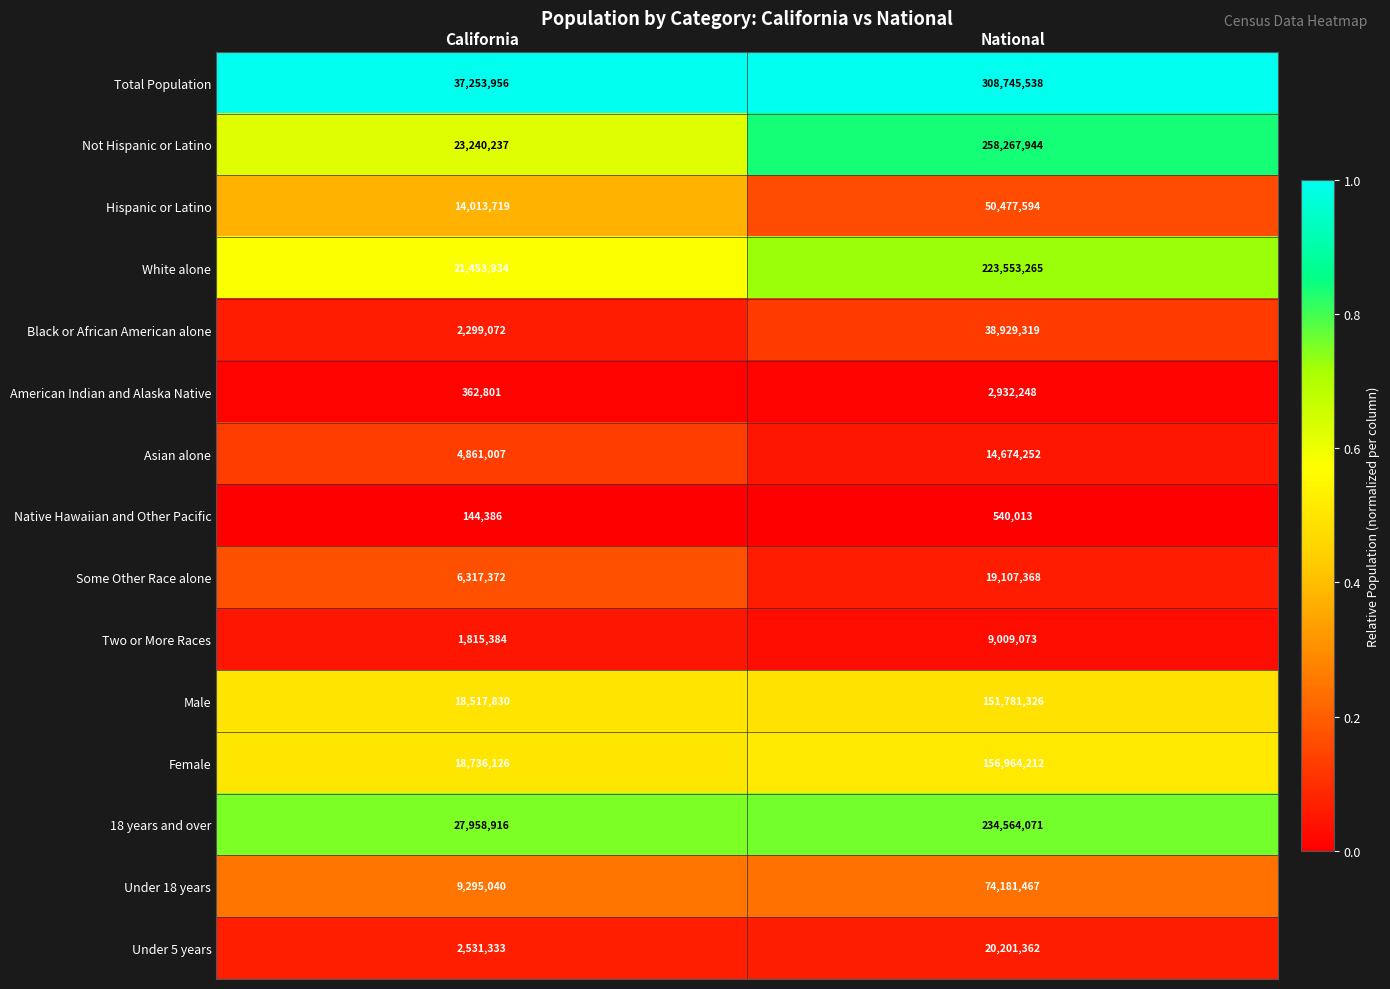

Is the value of Under 18 years at National greater than the value of Total Population at California?

Yes